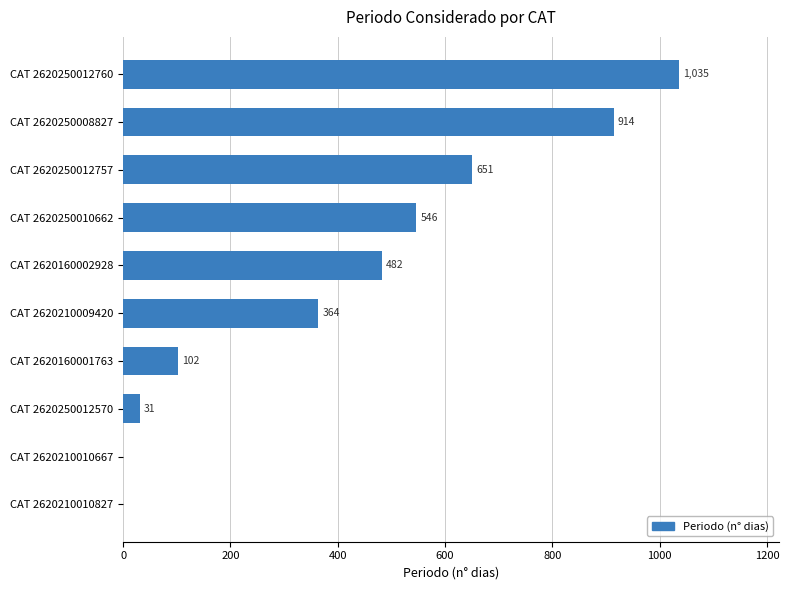

Reading top to bottom, transcribe all the data shown in this chart.

CAT 2620250012760=1035	CAT 2620250008827=914	CAT 2620250012757=651	CAT 2620250010662=546	CAT 2620160002928=482	CAT 2620210009420=364	CAT 2620160001763=102	CAT 2620250012570=31	CAT 2620210010667=0	CAT 2620210010827=0